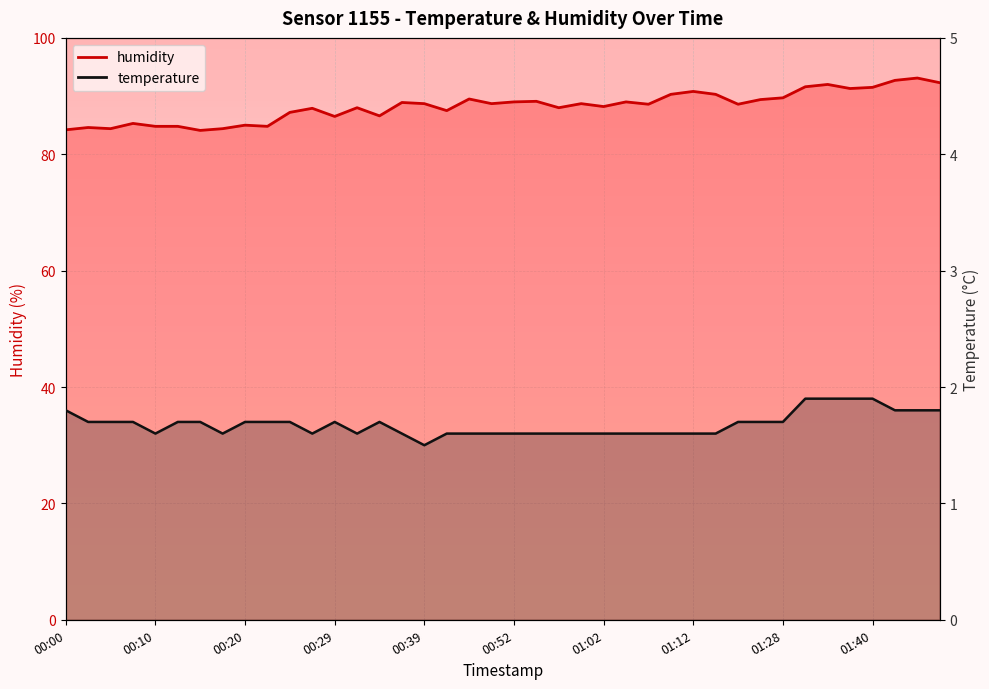

List the series in order of their overall mean, highest first.

humidity, temperature